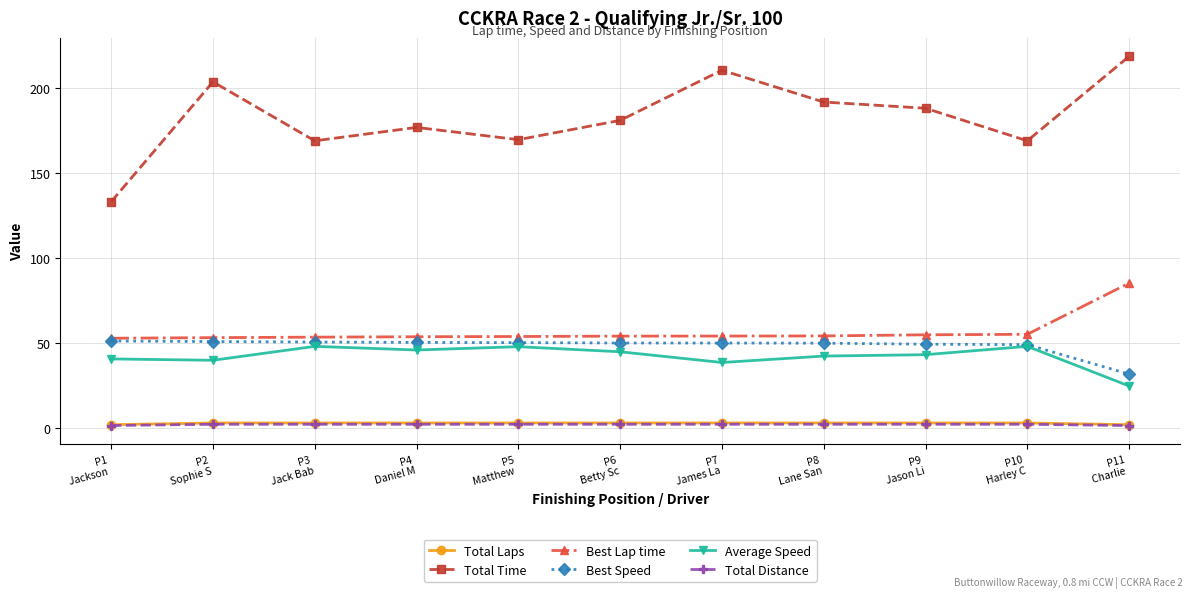

Is the value of Best Lap time at P5
Matthew  greater than the value of Best Speed at P4
Daniel M?

Yes